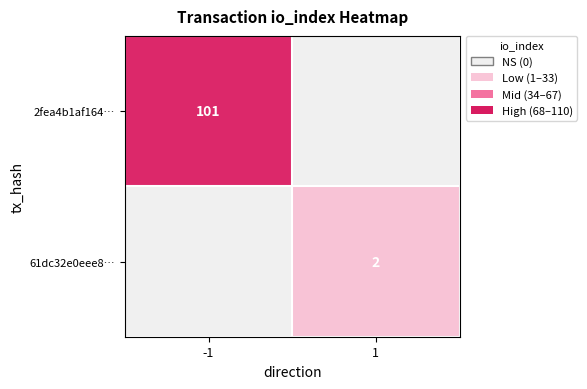

What is the greatest value displayed?

101.0